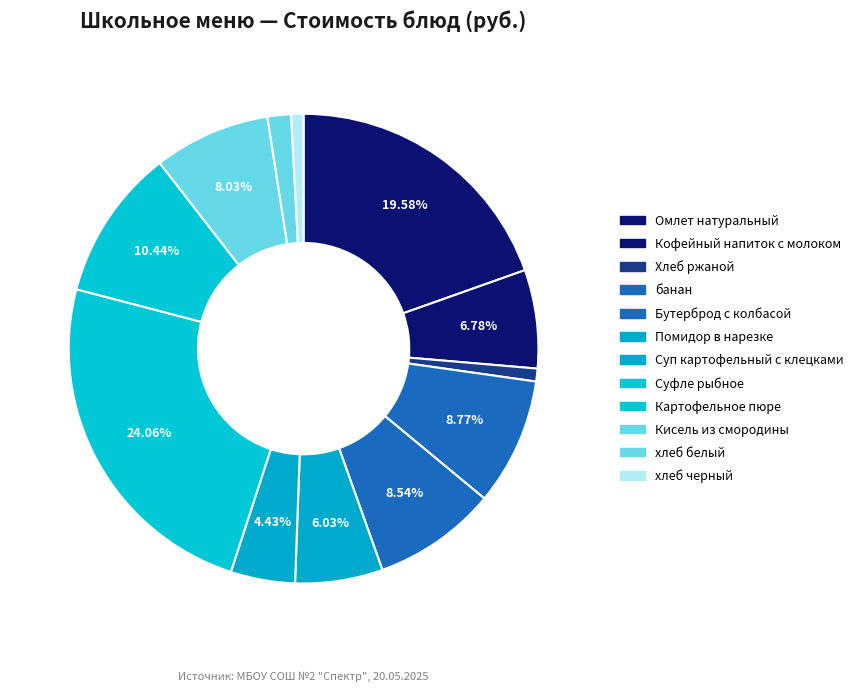

Do Картофельное пюре and Бутерброд с колбасой together represent more than half of the pie?

No